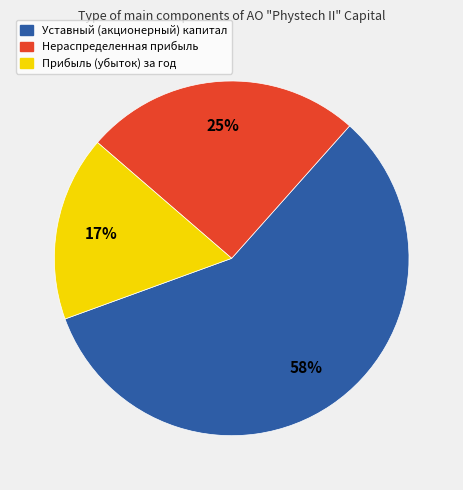

The Прибыль (убыток) за год slice represents 17% of the pie. True or false?

True